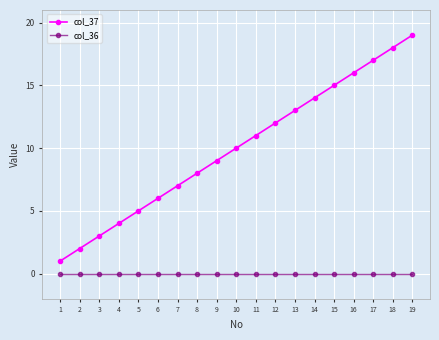

Where is col_37 nearest to the value 10?

10